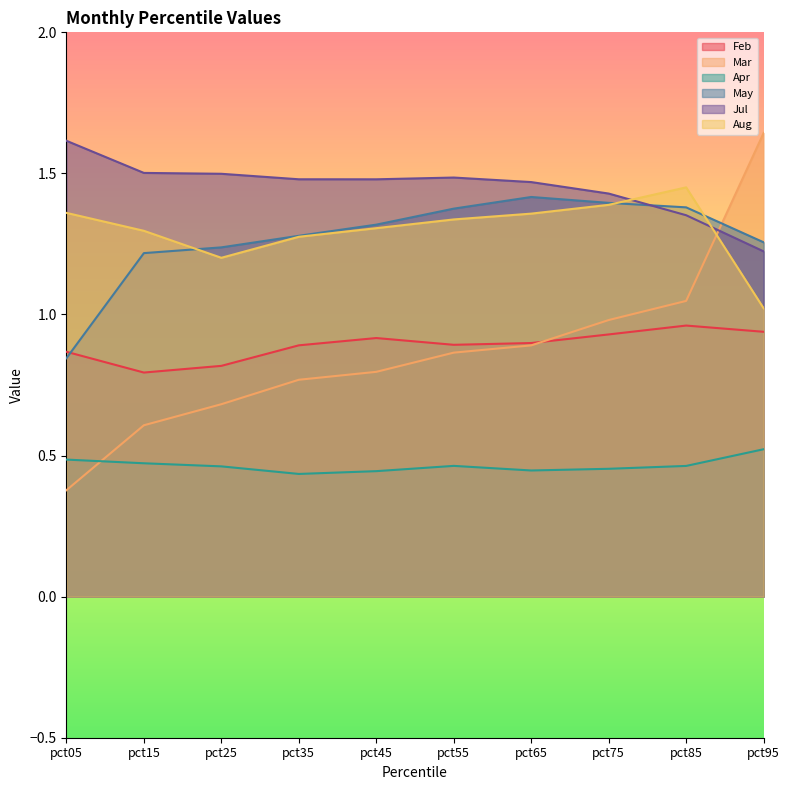

Is it true that Aug equals 1.4 at pct05?

True